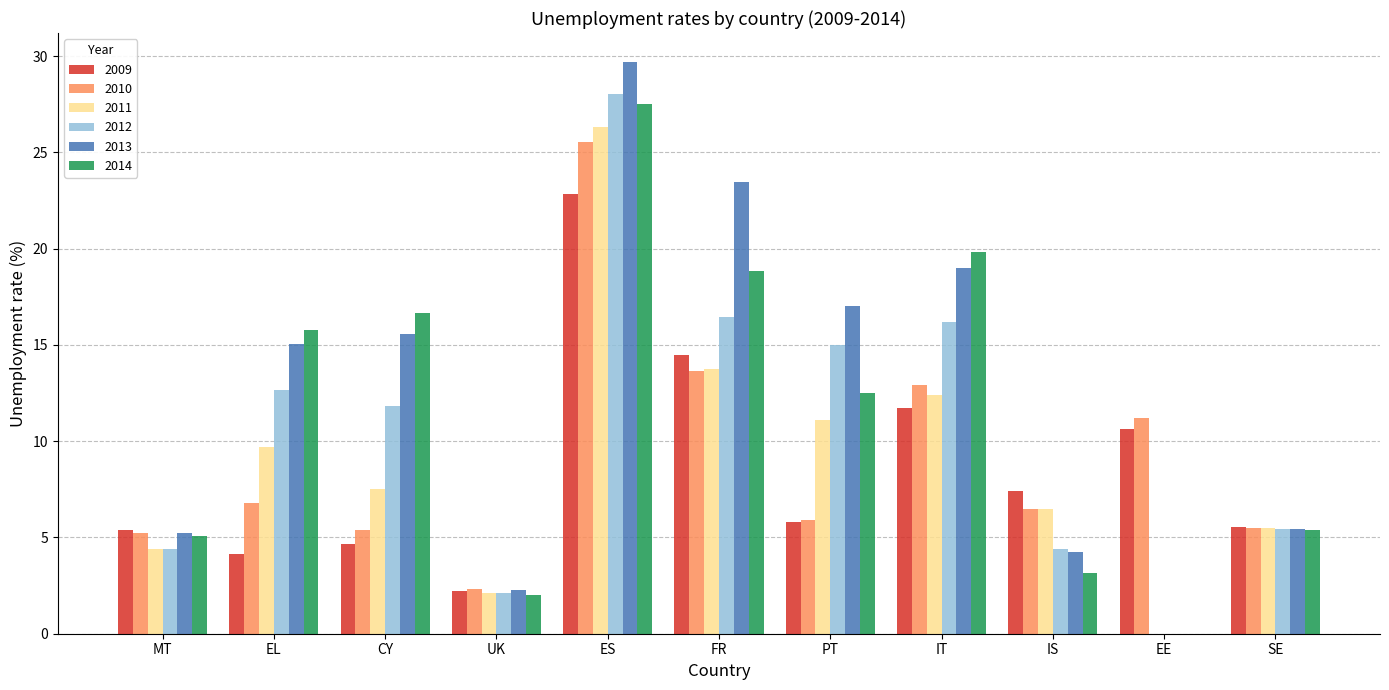

What is the sum of the 2013 values at EL and UK?

17.3